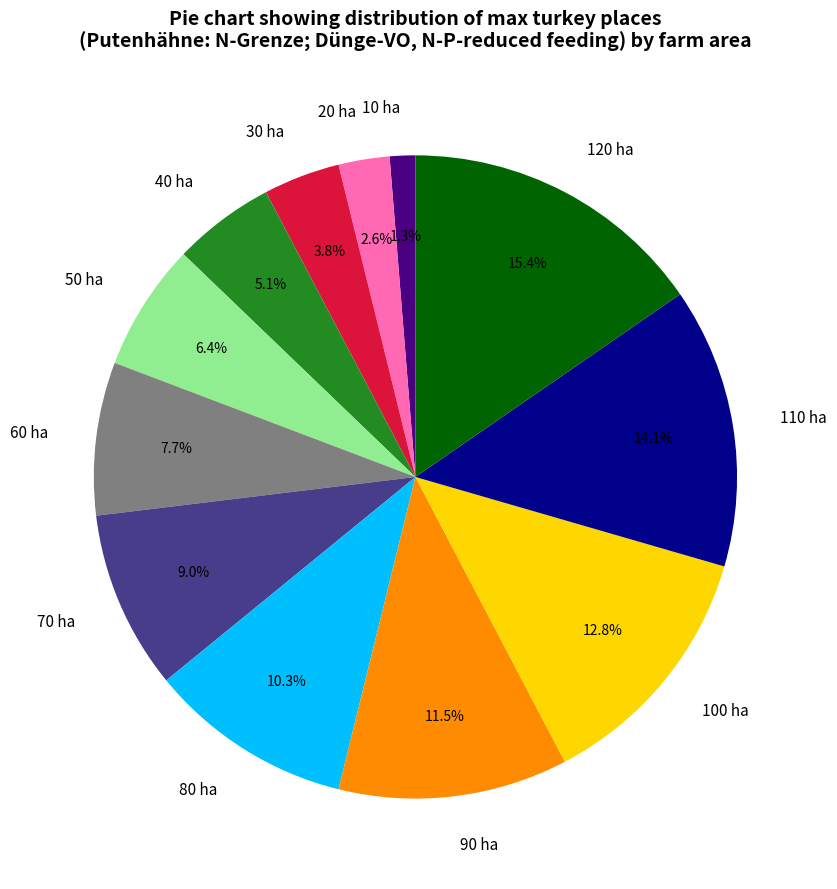

Rank the categories by value from highest to lowest.

120 ha, 110 ha, 100 ha, 90 ha, 80 ha, 70 ha, 60 ha, 50 ha, 40 ha, 30 ha, 20 ha, 10 ha